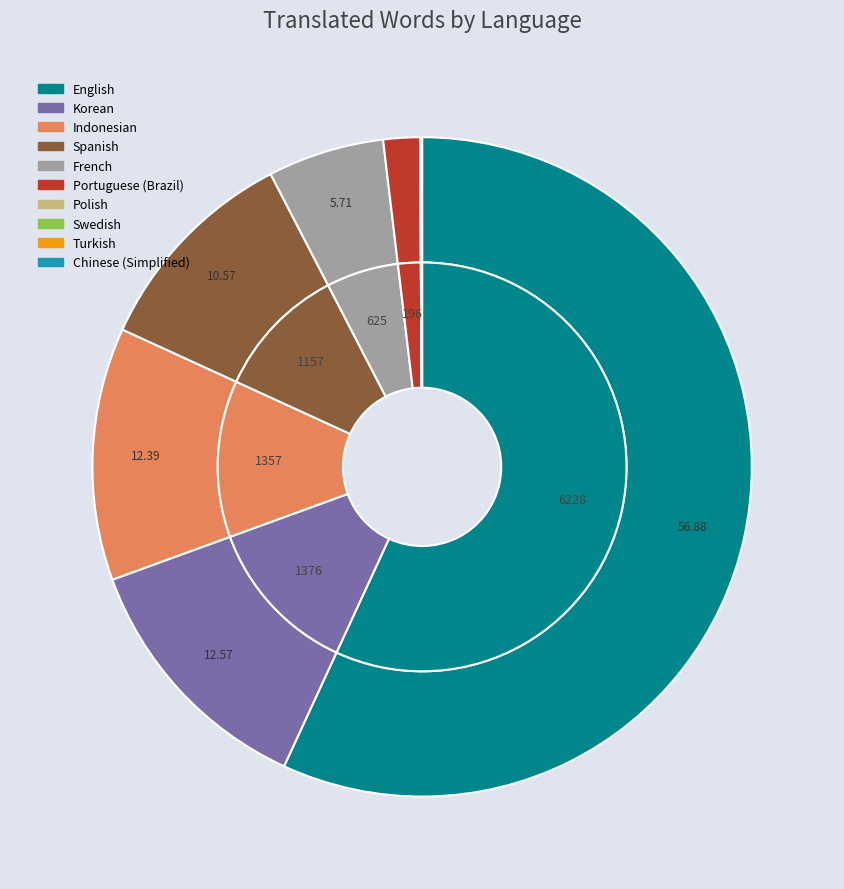

Rank the categories by value from highest to lowest.

English, Korean, Indonesian, Spanish, French, Portuguese (Brazil), Swedish, Polish, Turkish, Chinese (Simplified)